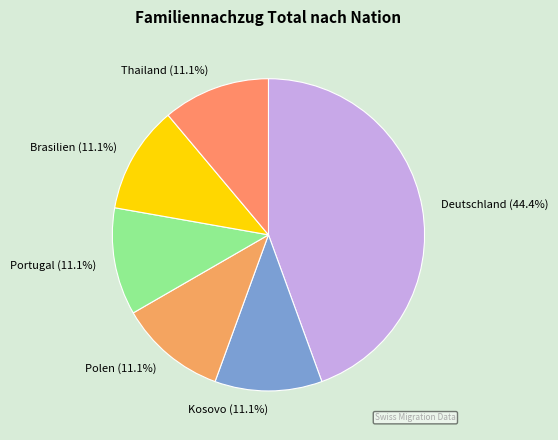

Which has a higher value, Deutschland or Kosovo?

Deutschland